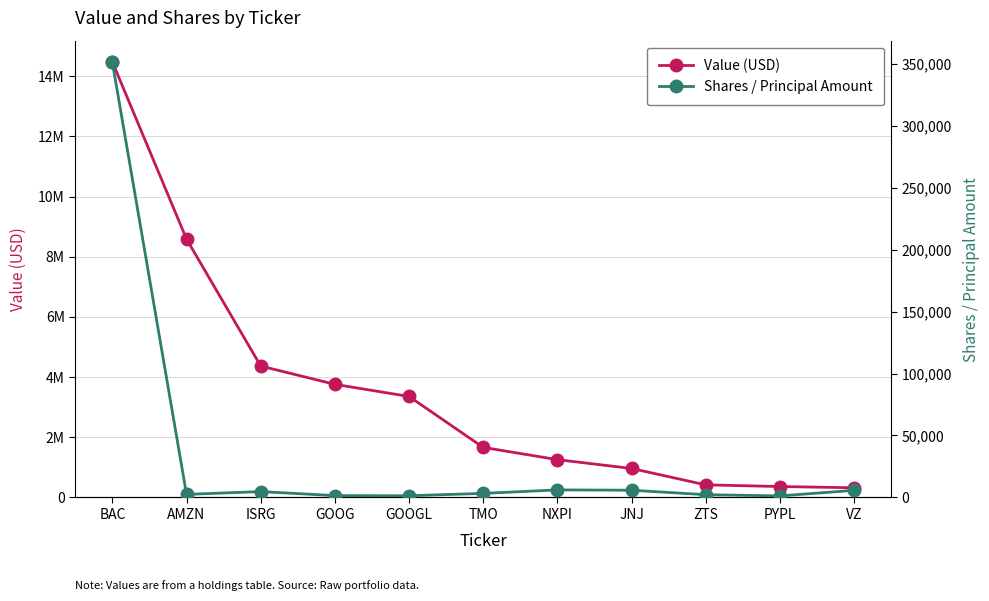

At which category does Shares / Principal Amount reach its first local valley?

AMZN